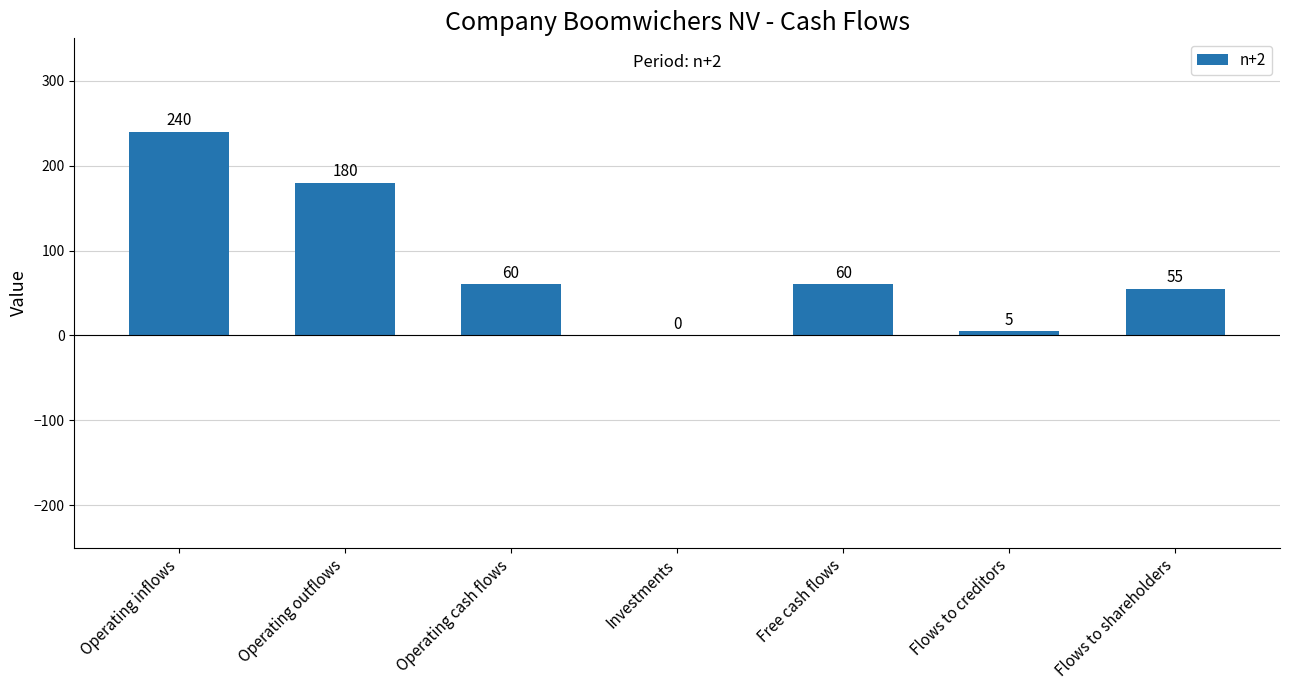

Approximately how many times larger is the value at Free cash flows compared to Operating outflows?

0.3